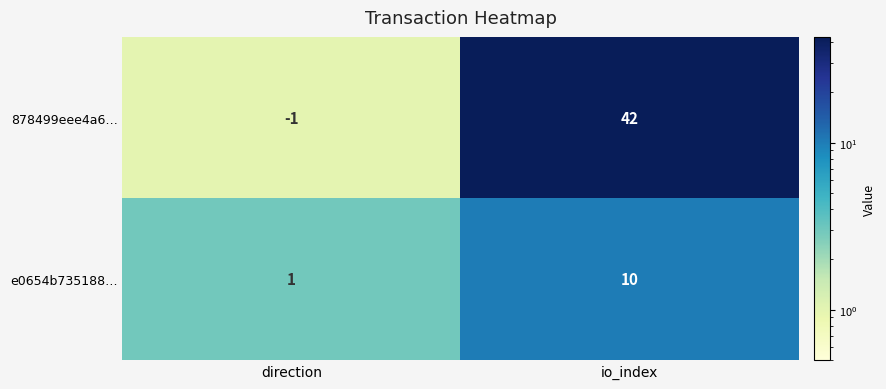

Rank the series by their average value, from lowest to highest.

e0654b735188…, 878499eee4a6…